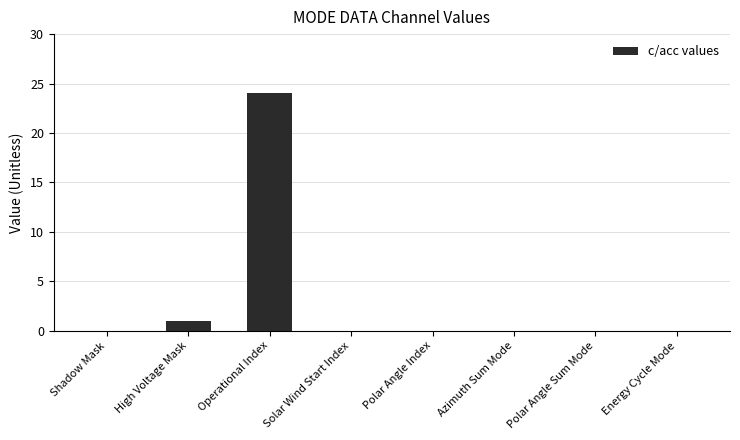

True or false: the data shows 8 at Energy Cycle Mode.

False